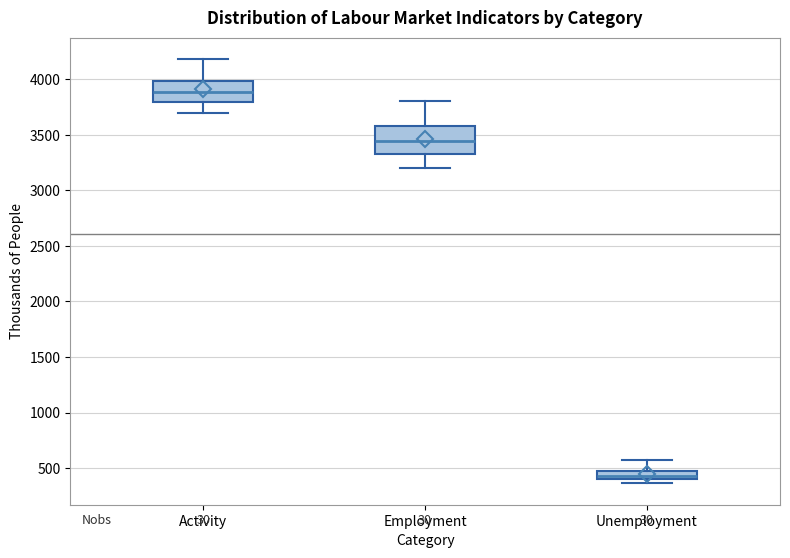

Where does the upper whisker of the box for Employment end on the y-axis? The values are not printed on the chart, so give them approximately, as read against the axis.

3800